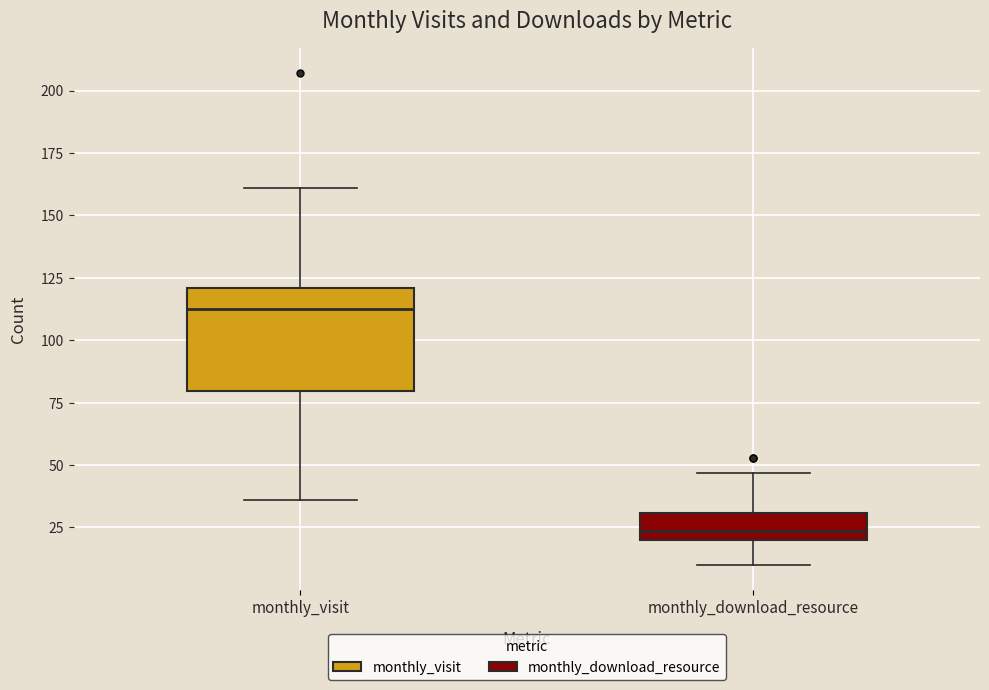

Which box is the tallest, from its lower edge to its upper edge?

monthly_visit